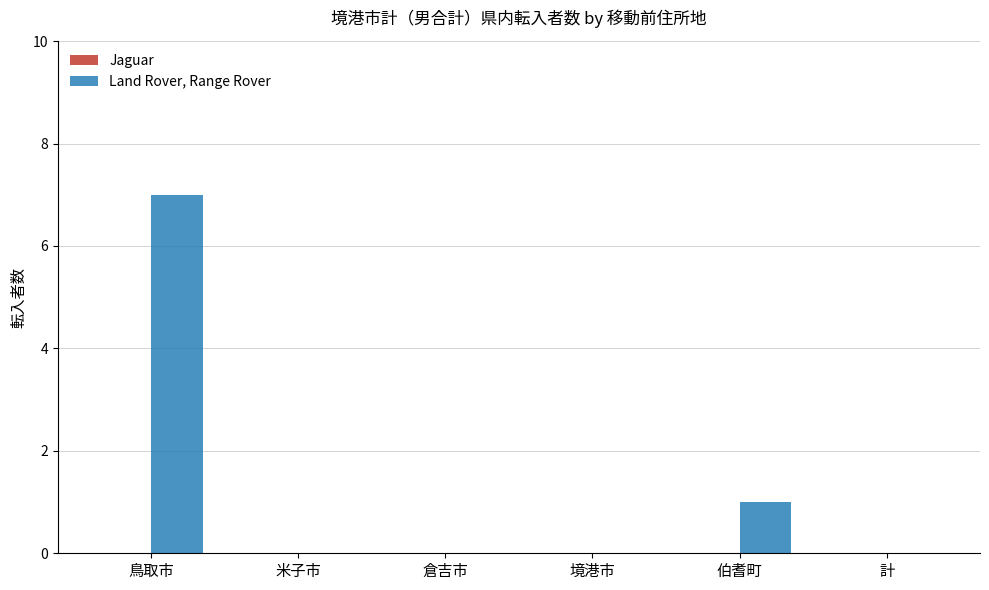

True or false: the data shows 3 at 米子市.

False